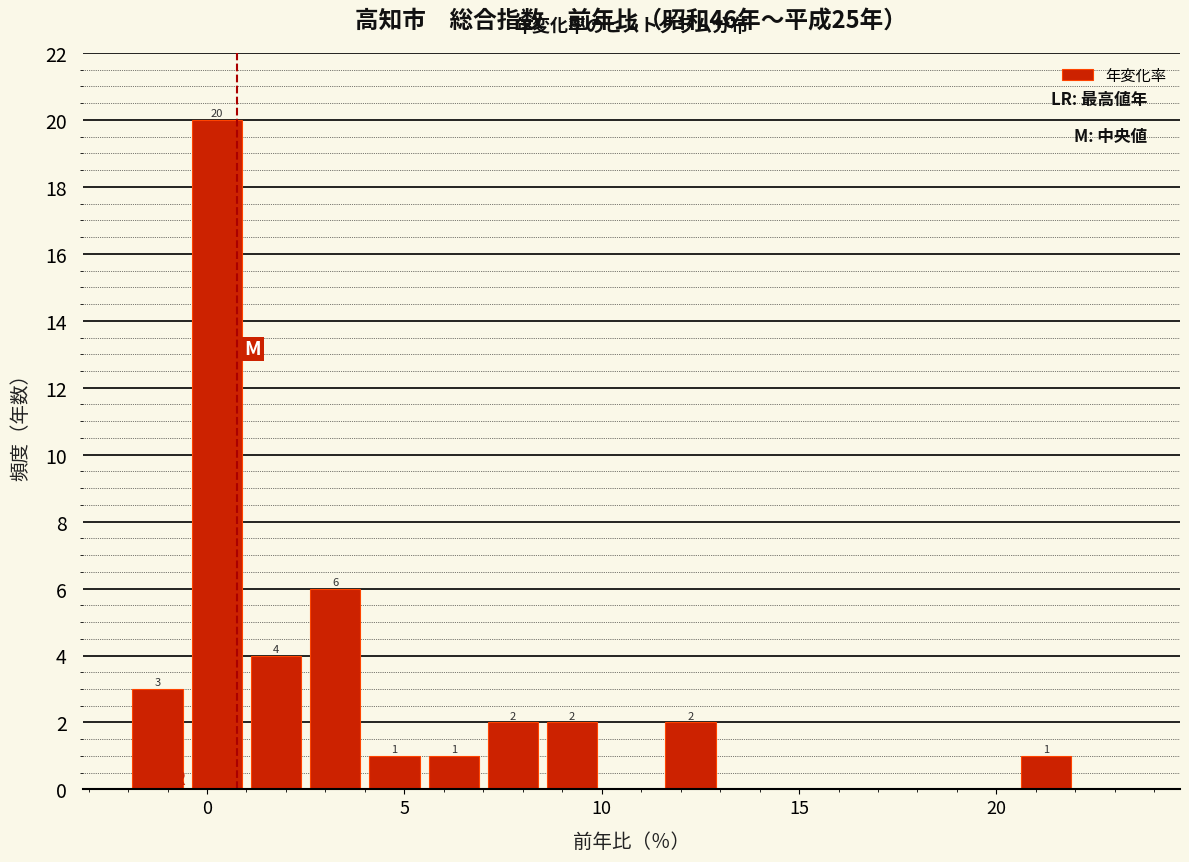

Around what value on the x-axis is the tallest bar? Give the approximate position of its centre, as read against the axis.

0.5